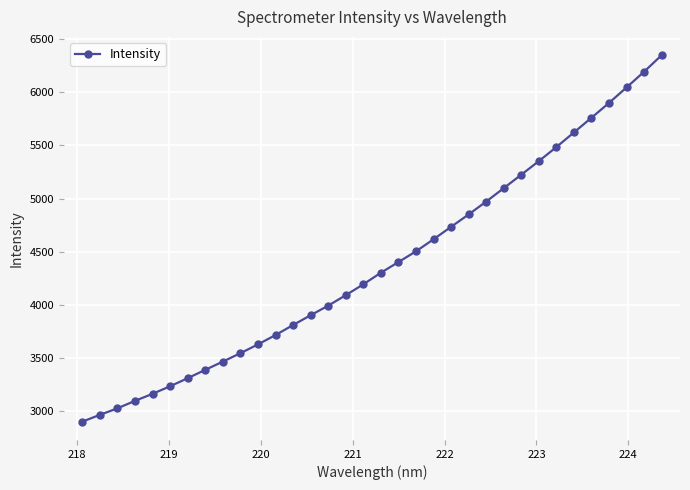

What is the average value?

4377.5